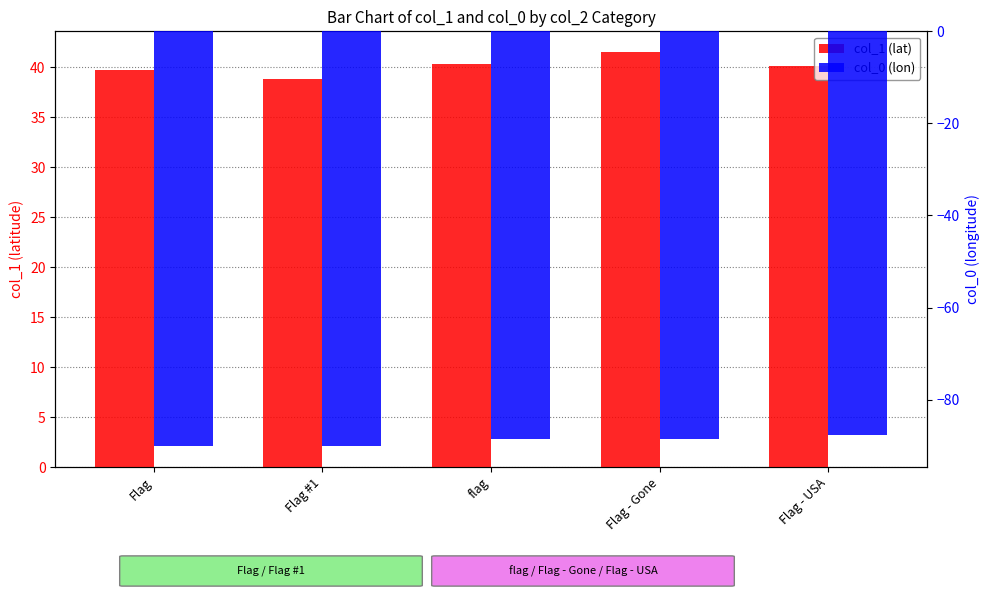

What value does the col_0 (lon) series have at Flag - USA?

-87.8